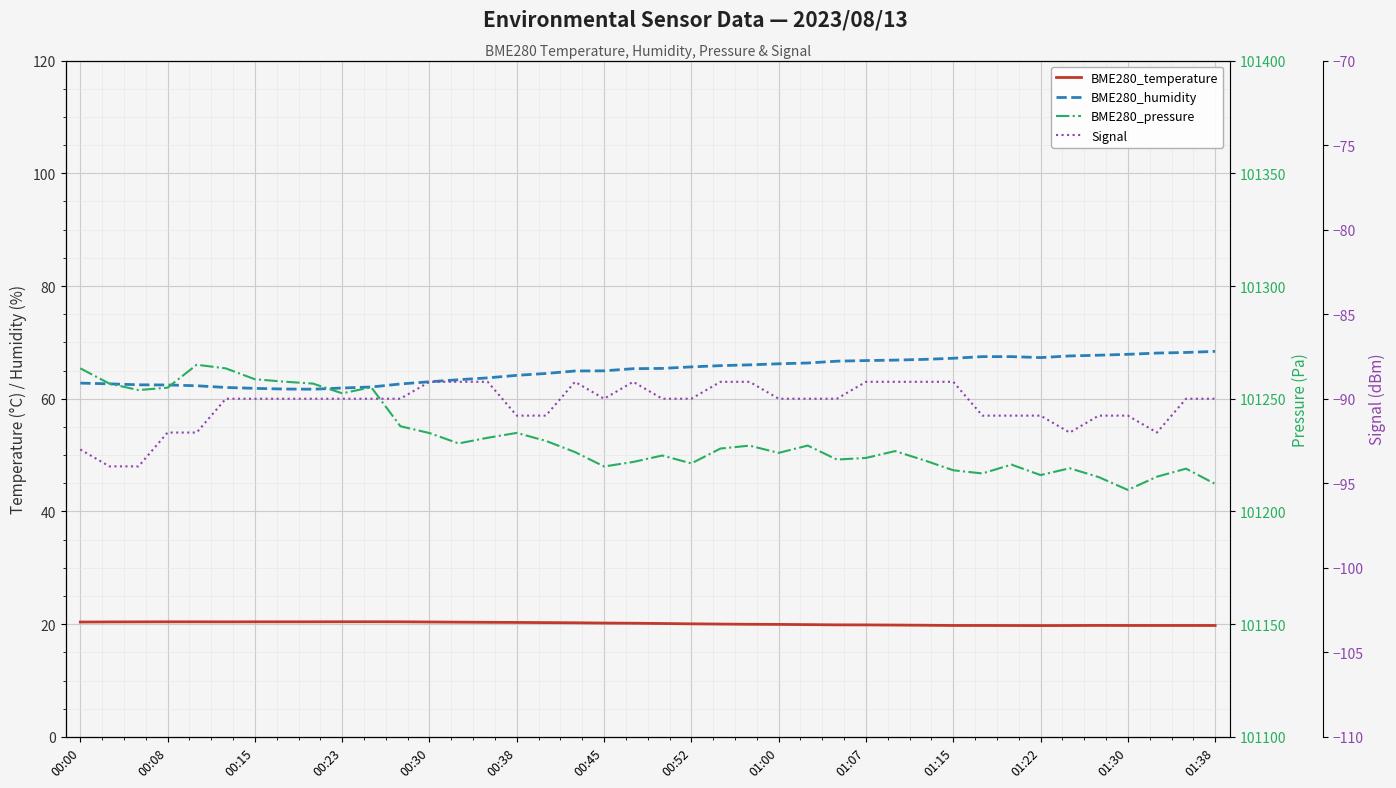

What is the greatest value displayed?

101265.1